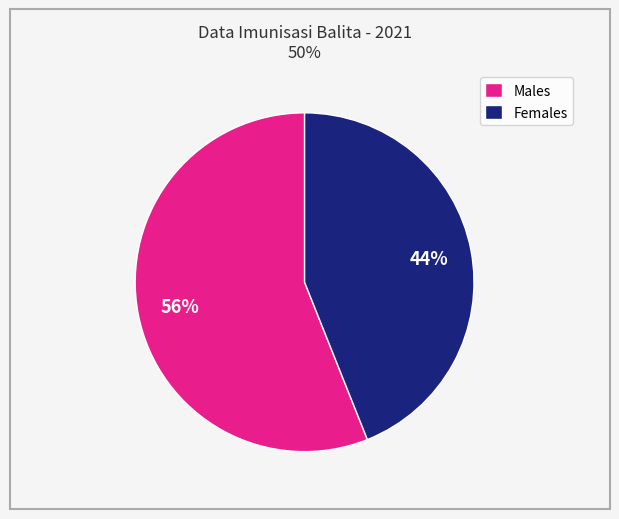

How many segments does this pie chart have?

2